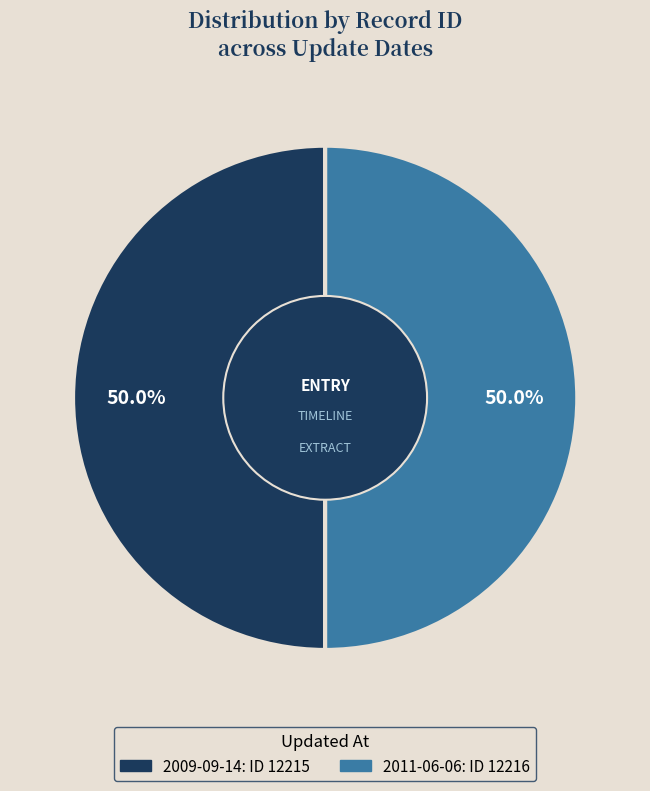

How many slices are in this pie chart?

2